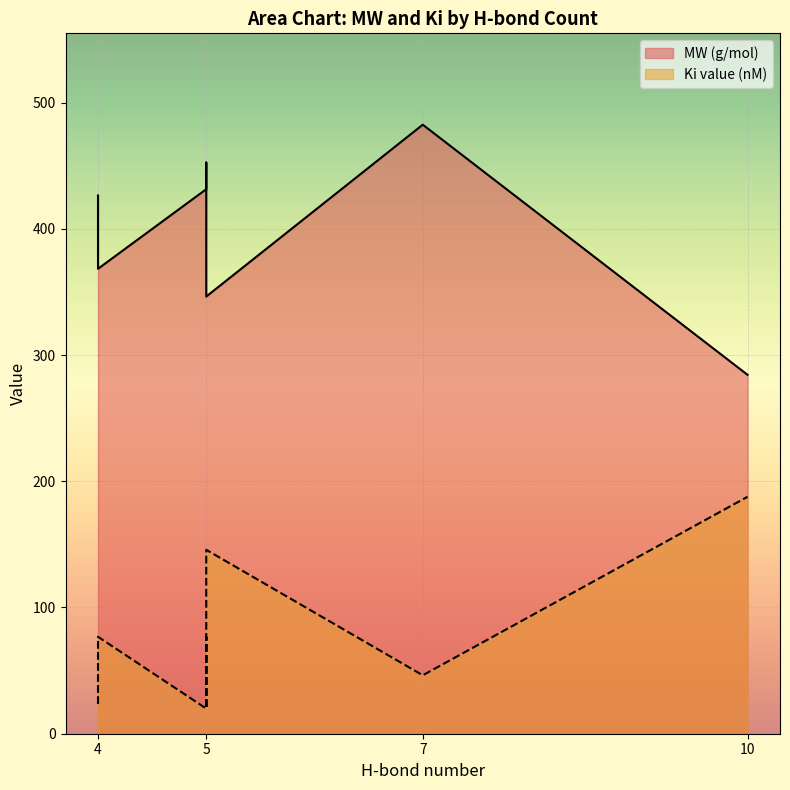

What is the sum of the Ki value (nM) values at 5 and 4?

153.6